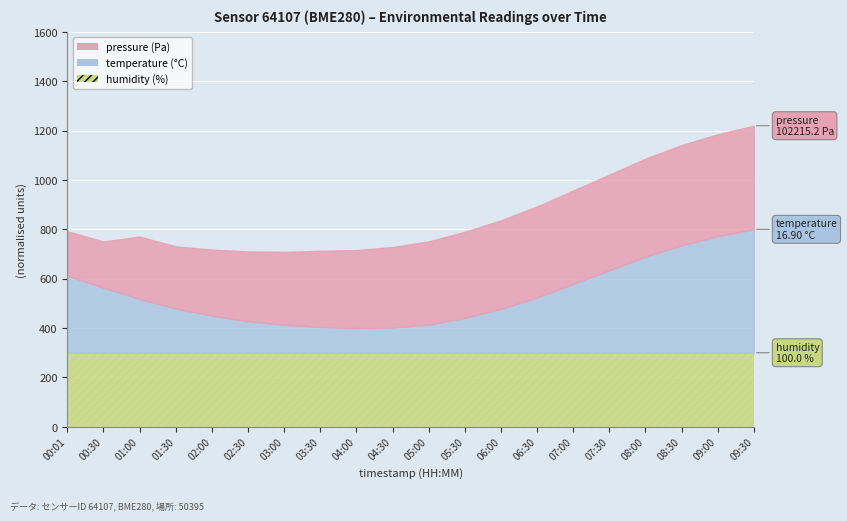

Reading left to right, list all the values displayed in this chart.

pressure: 00:01=102157.5	00:30=102159.2	01:00=102174.8	01:30=102174.8	02:00=102178.5	02:30=102182.3	03:00=102185.1	03:30=102188.4	04:00=102190.2	04:30=102192.5	05:00=102195.3	05:30=102198.1	06:00=102200.4	06:30=102202.8	07:00=102205.1	07:30=102207.3	08:00=102209.6	08:30=102211.8	09:00=102213.5	09:30=102215.2
temperature: 00:01=14.9	00:30=14.3	01:00=13.8	01:30=13.4	02:00=13.1	02:30=12.8	03:00=12.7	03:30=12.6	04:00=12.6	04:30=12.6	05:00=12.7	05:30=13.0	06:00=13.4	06:30=13.9	07:00=14.5	07:30=15.1	08:00=15.7	08:30=16.2	09:00=16.6	09:30=16.9
humidity: 00:01=100.0	00:30=100.0	01:00=100.0	01:30=100.0	02:00=100.0	02:30=100.0	03:00=100.0	03:30=100.0	04:00=100.0	04:30=100.0	05:00=100.0	05:30=100.0	06:00=100.0	06:30=100.0	07:00=100.0	07:30=100.0	08:00=100.0	08:30=100.0	09:00=100.0	09:30=100.0